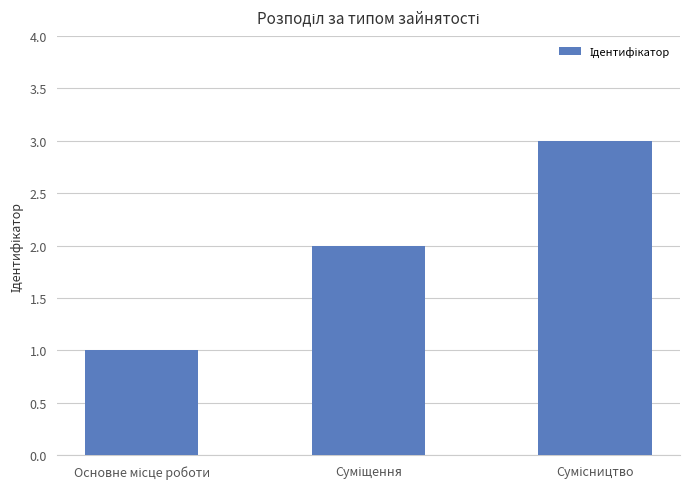

What is the greatest value displayed?

3